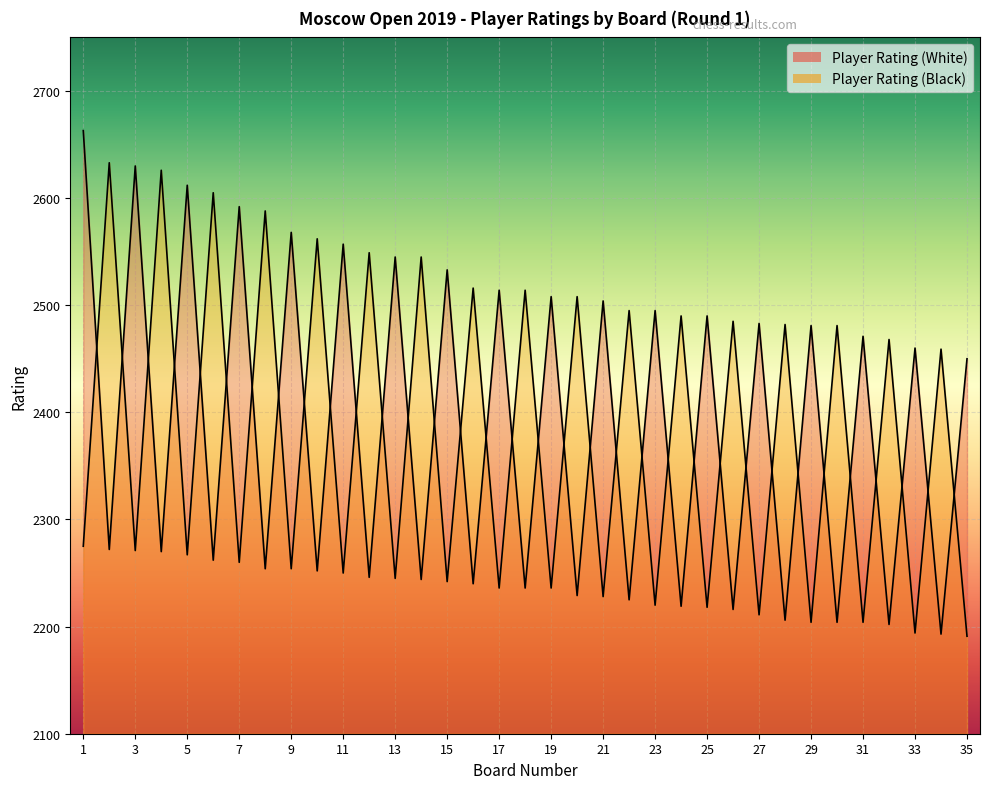

Which series ends up on top after the final intersection of Player Rating (Black) and Player Rating (White)?

Player Rating (White)